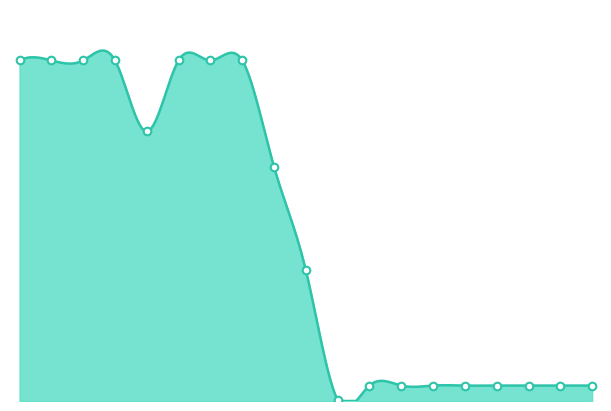

Between 273001939 and 285112217, which is larger?

273001939